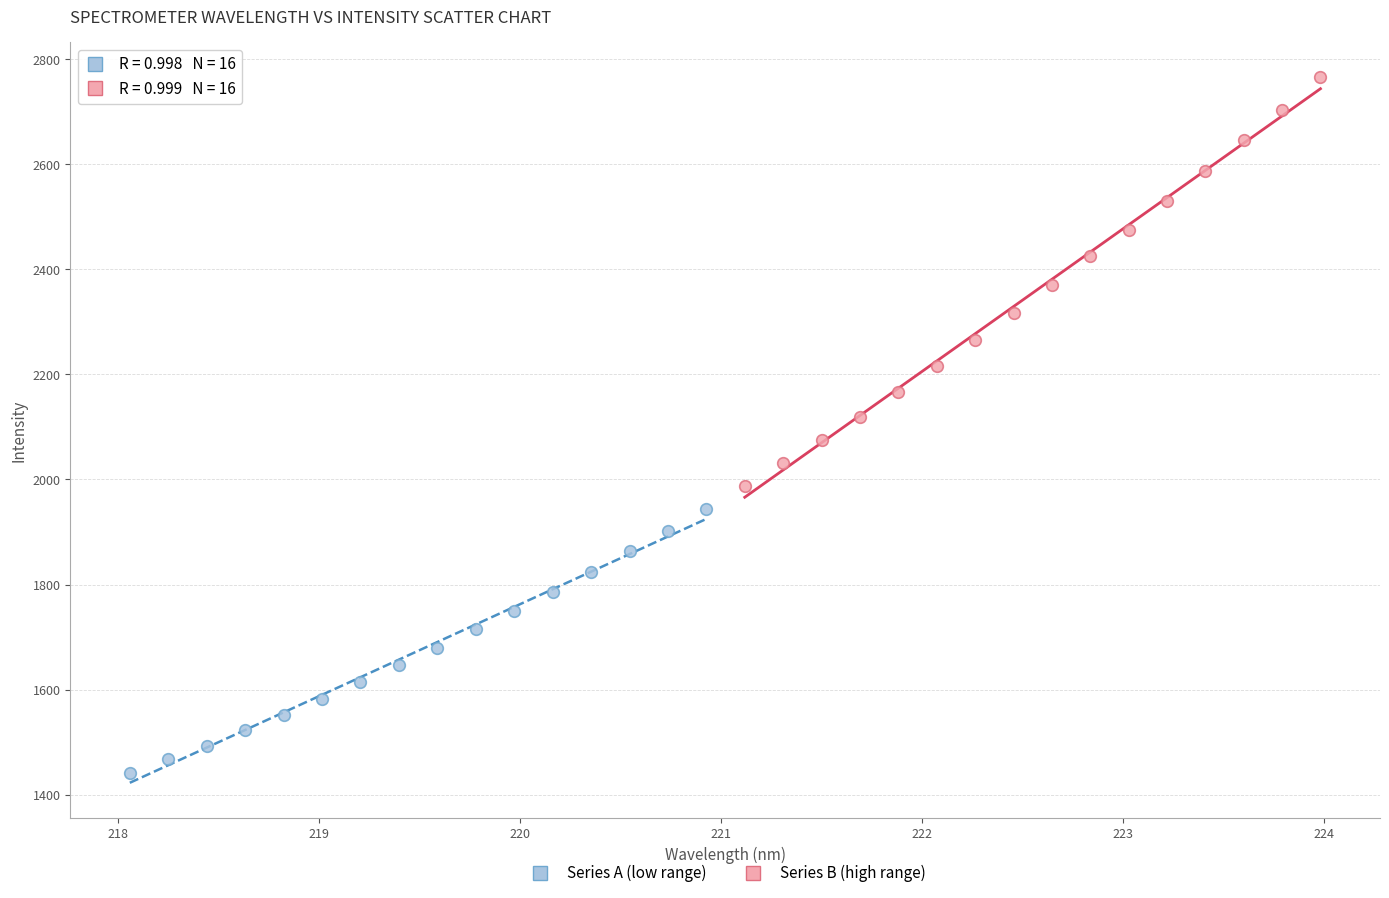

Which series contains the lowest Y value?

Series A (low range)